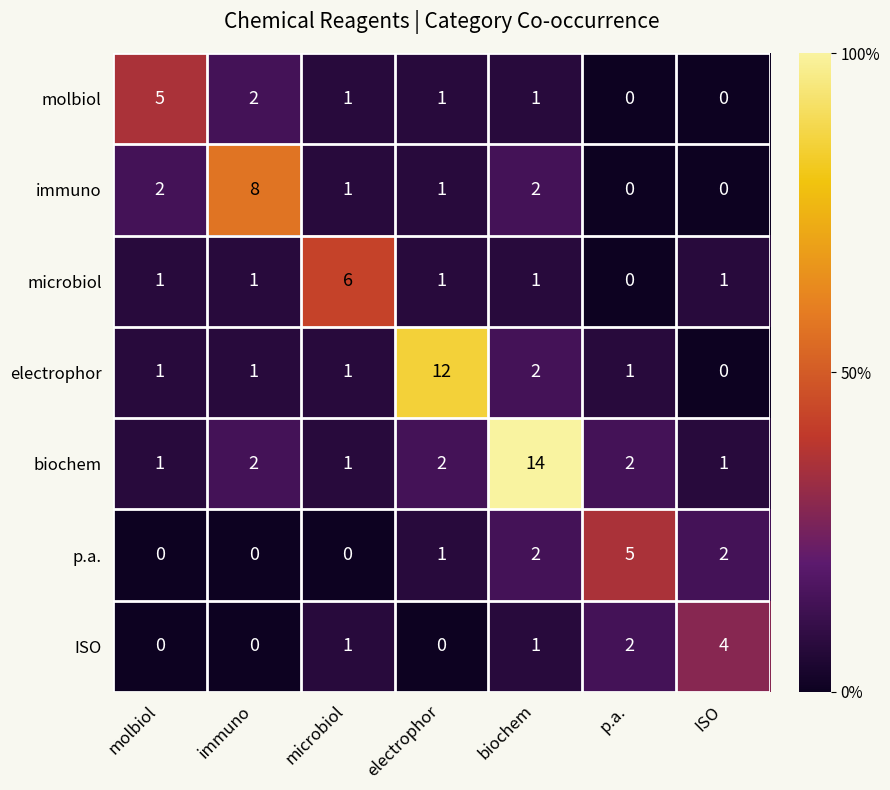

Count the number of data series in this chart.

7